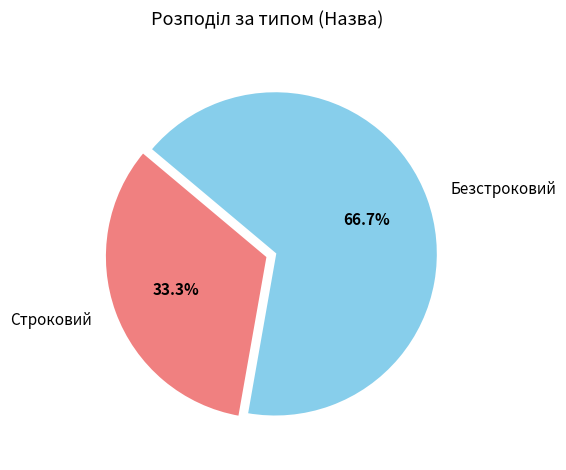

Does Строковий account for over 50% of the chart?

No